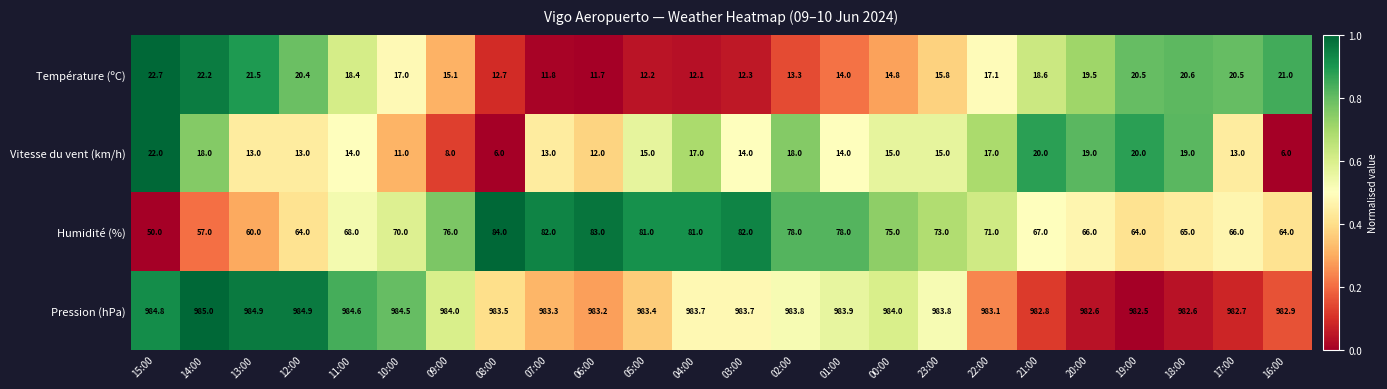

What is the sum of all Température (ºC) values?

405.8